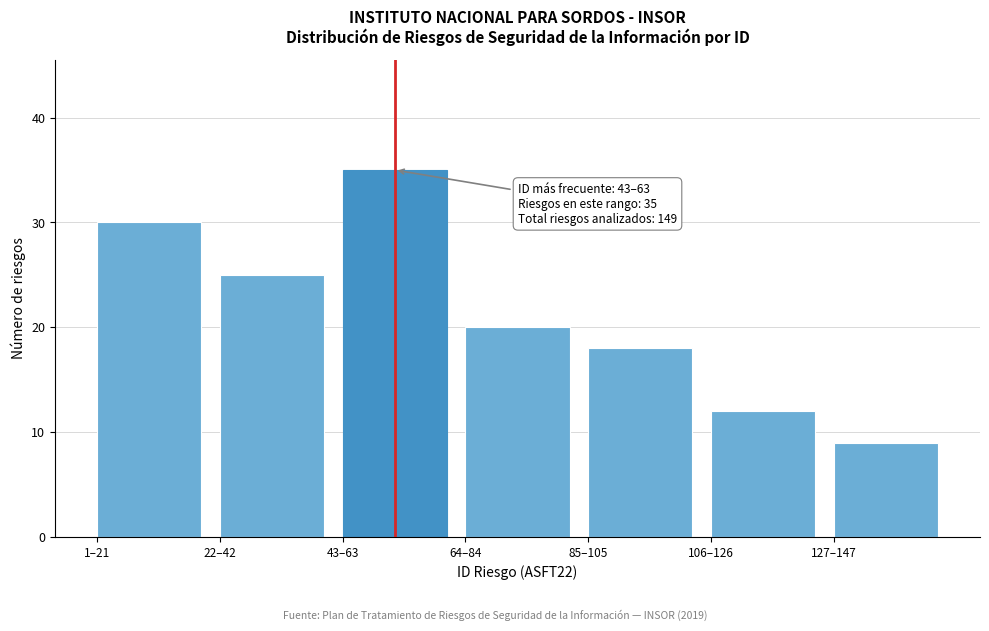

Reading left to right, list all the values displayed in this chart.

30	25	35	20	18	12	9